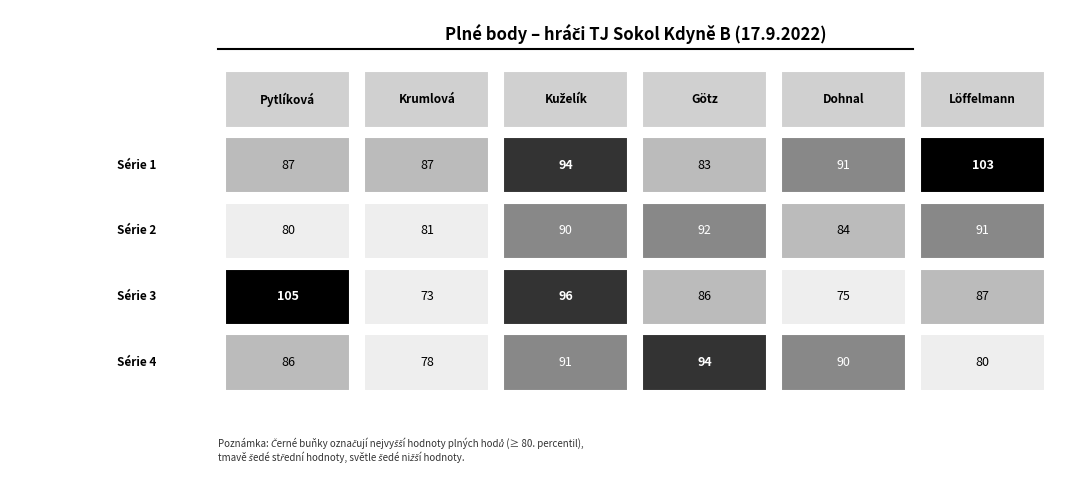

Reading left to right, transcribe all the data shown in this chart.

Pytlíková: Série 1=87	Série 2=80	Série 3=105	Série 4=86
Krumlová: Série 1=87	Série 2=81	Série 3=73	Série 4=78
Kuželík: Série 1=94	Série 2=90	Série 3=96	Série 4=91
Götz: Série 1=83	Série 2=92	Série 3=86	Série 4=94
Dohnal: Série 1=91	Série 2=84	Série 3=75	Série 4=90
Löffelmann: Série 1=103	Série 2=91	Série 3=87	Série 4=80